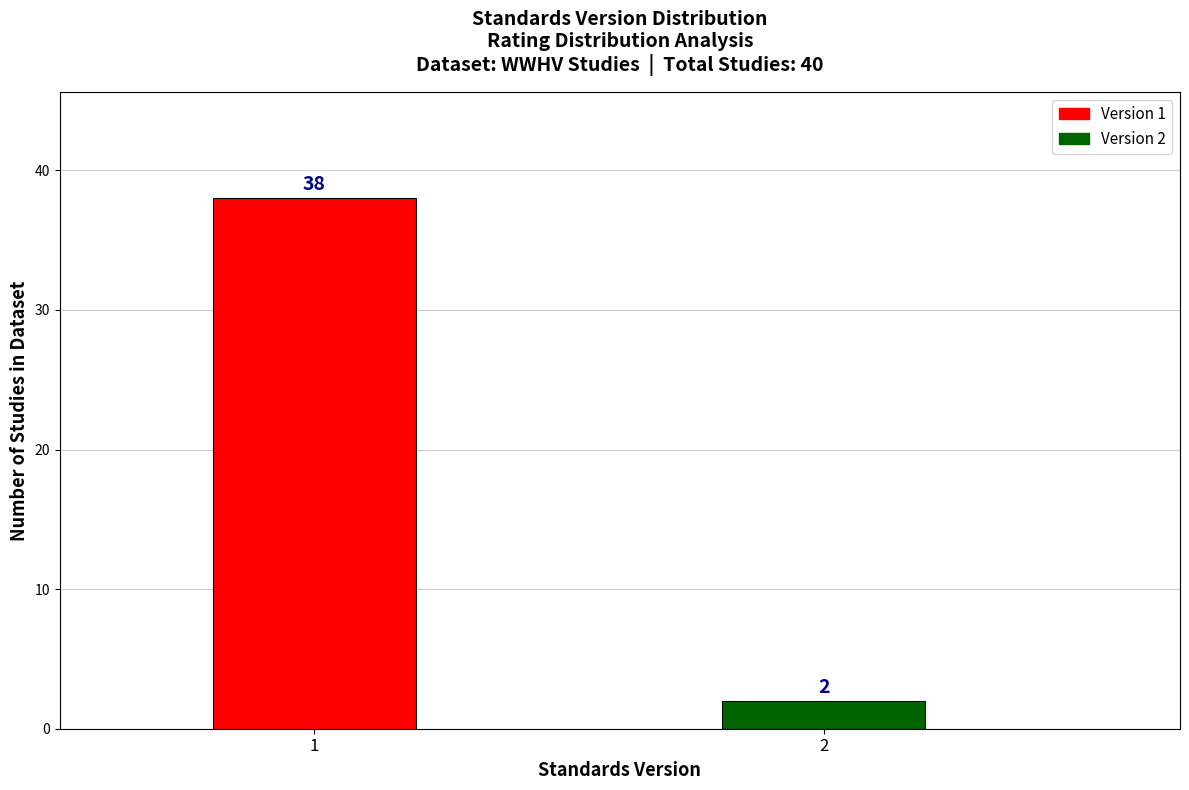

Reading left to right, extract all data points from this chart.

1=38	2=2